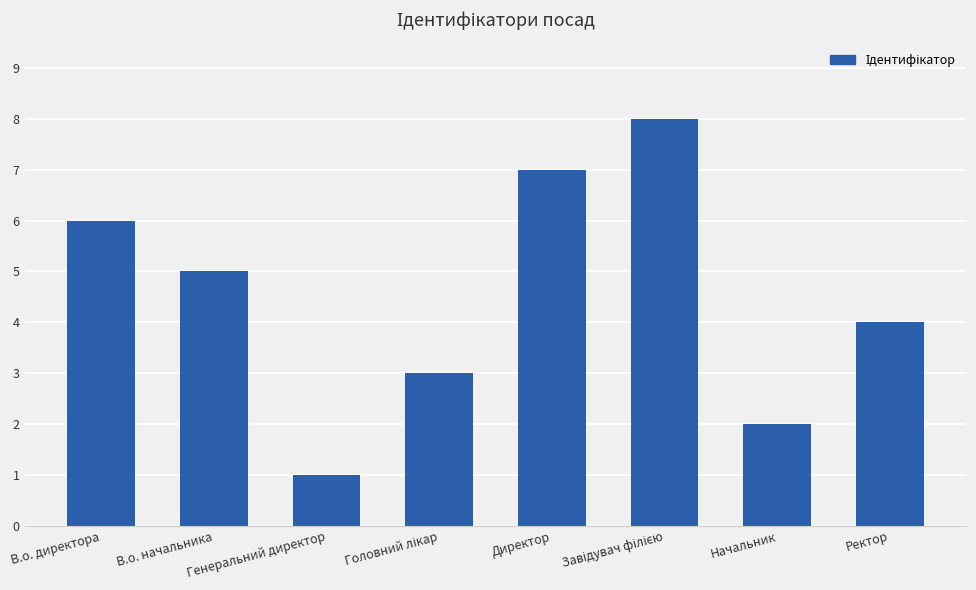

What is the difference between the maximum and minimum values?

7